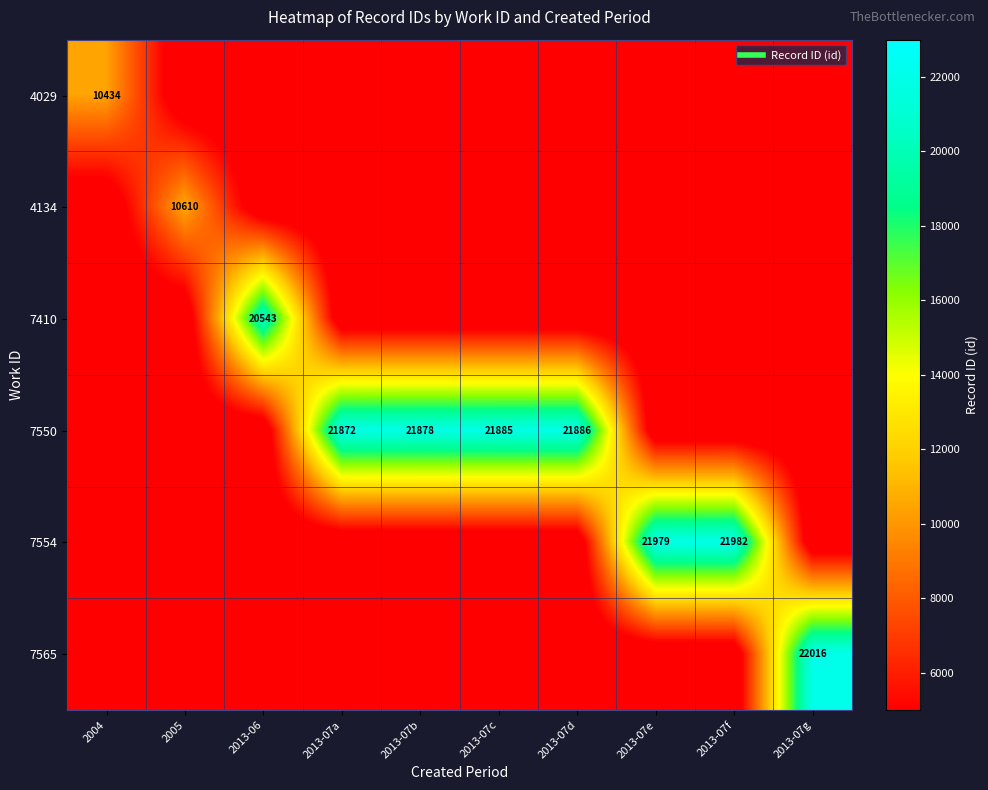

At which label does 7410 reach its peak?

2013-06